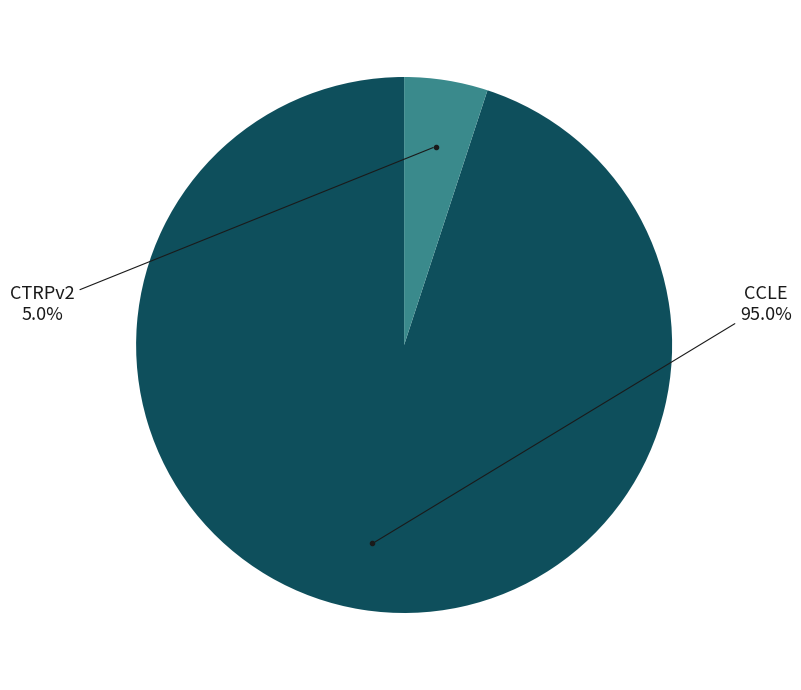

Is there a majority slice in this chart?

Yes